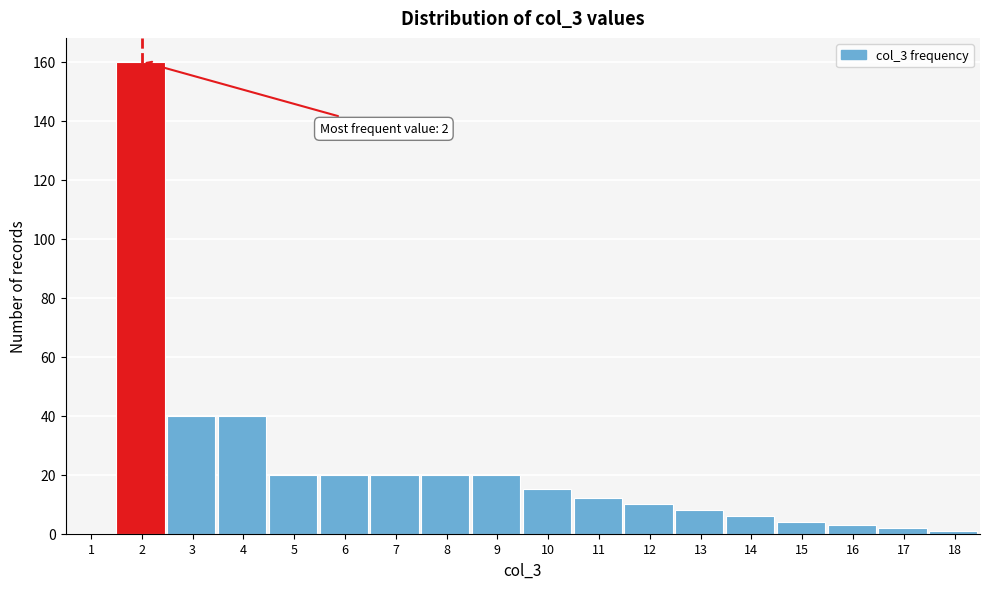

Reading left to right, what are all the values shown in this chart?

1=0	2=160	3=40	4=40	5=20	6=20	7=20	8=20	9=20	10=15	11=12	12=10	13=8	14=6	15=4	16=3	17=2	18=1